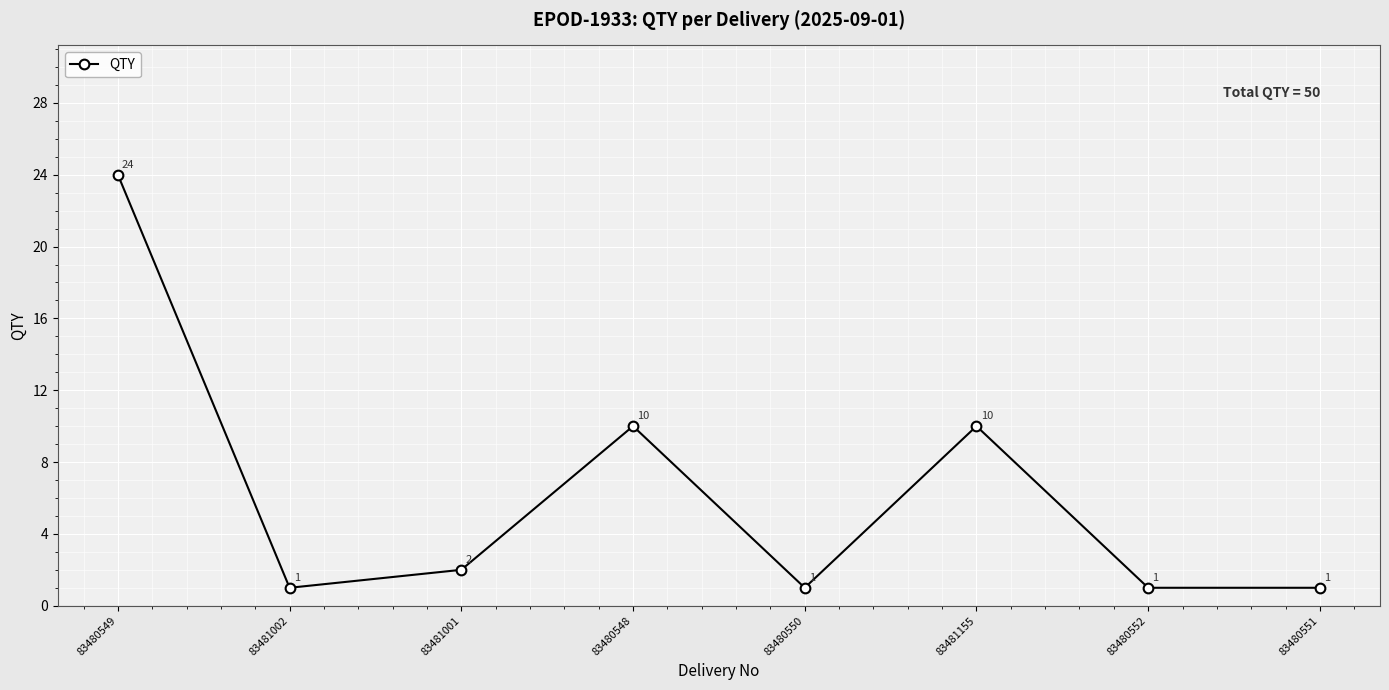

What is the sum of all values?

50